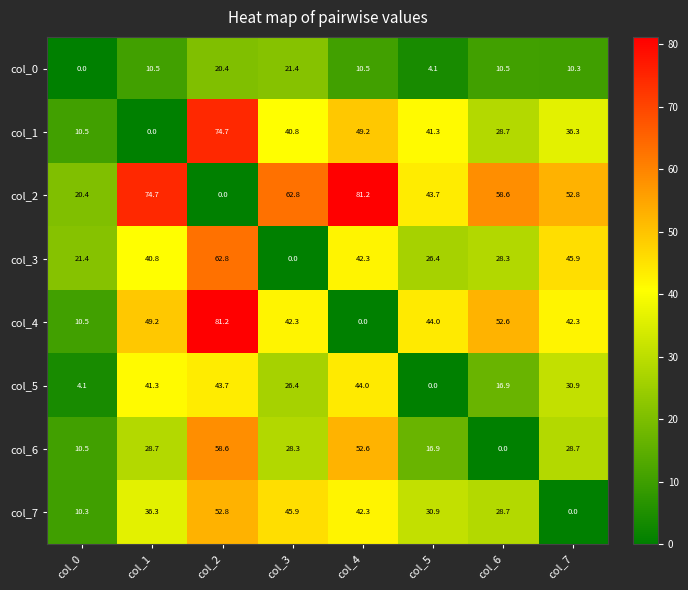

What is the sum of the col_3 values at col_6 and col_5?

54.7